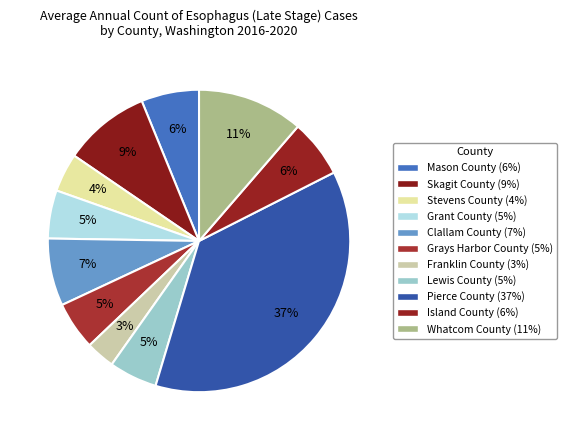

How many segments does this pie chart have?

11